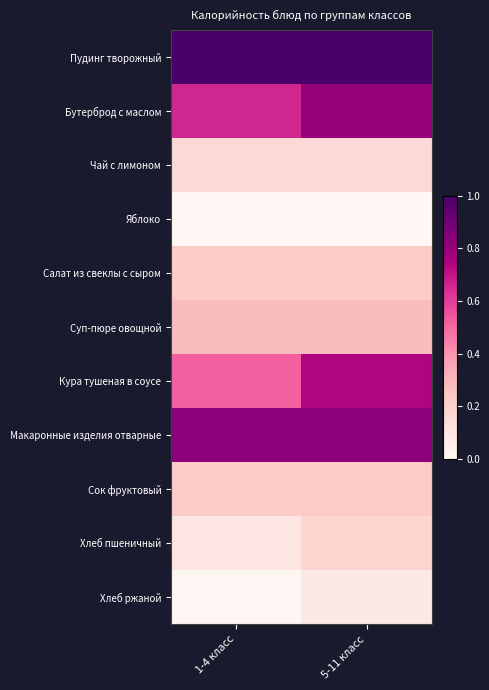

Rank the series at 5-11 класс from highest to lowest value.

Пудинг творожный, Макаронные изделия отварные, Бутерброд с маслом, Кура тушеная в соусе, Суп-пюре овощной, Сок фруктовый, Салат из свеклы с сыром, Хлеб пшеничный, Чай с лимоном, Хлеб ржаной, Яблоко